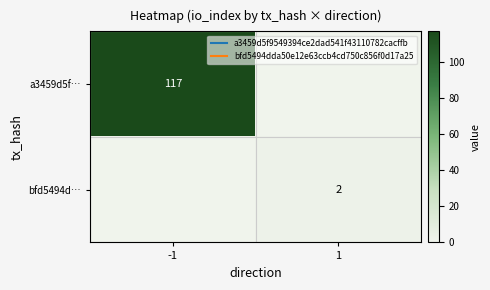

At 1, list the series in order from smallest to largest.

a3459d5f…, bfd5494d…